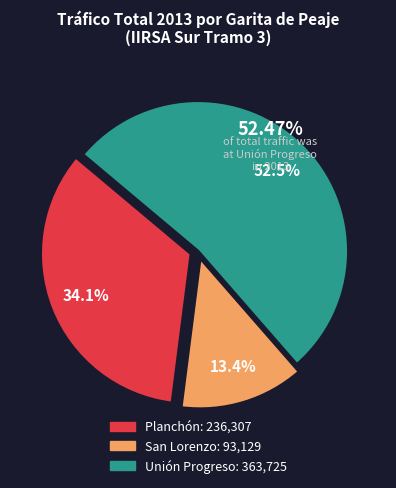

Is Unión Progreso the majority of the pie?

Yes